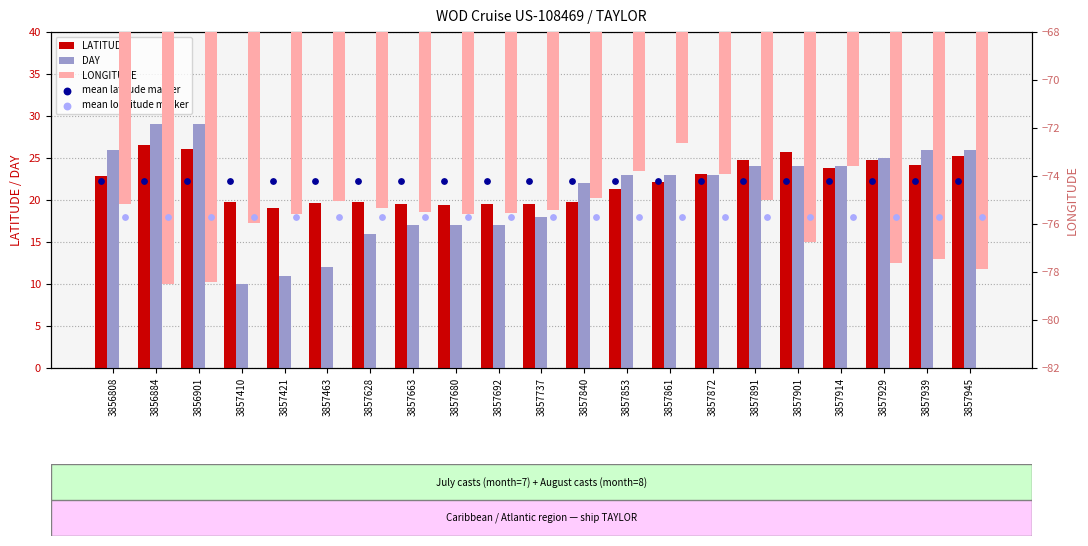

Is the value of mean latitude marker at 3857929 greater than the value of LONGITUDE at 3856808?

Yes